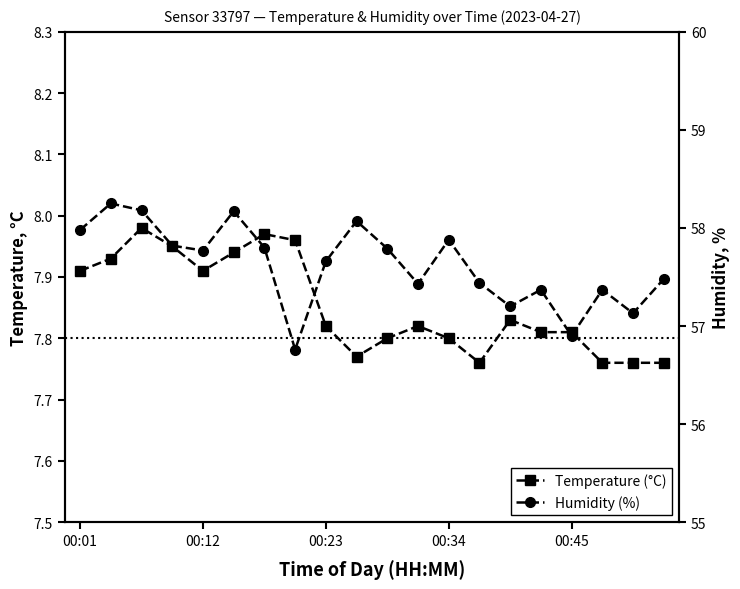

The value of Humidity (%) at 00:34 is 57.8. True or false?

True